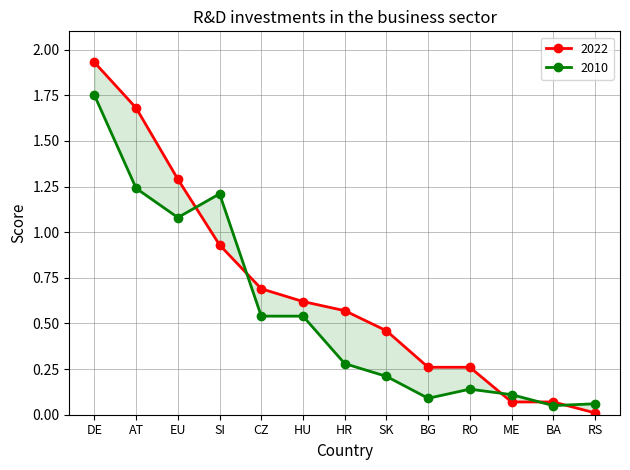

Reading left to right, transcribe all the data shown in this chart.

2022: DE=1.9	AT=1.7	EU=1.3	SI=0.9	CZ=0.7	HU=0.6	HR=0.6	SK=0.5	BG=0.3	RO=0.3	ME=0.1	BA=0.1	RS=0.0
2010: DE=1.8	AT=1.2	EU=1.1	SI=1.2	CZ=0.5	HU=0.5	HR=0.3	SK=0.2	BG=0.1	RO=0.1	ME=0.1	BA=0.1	RS=0.1